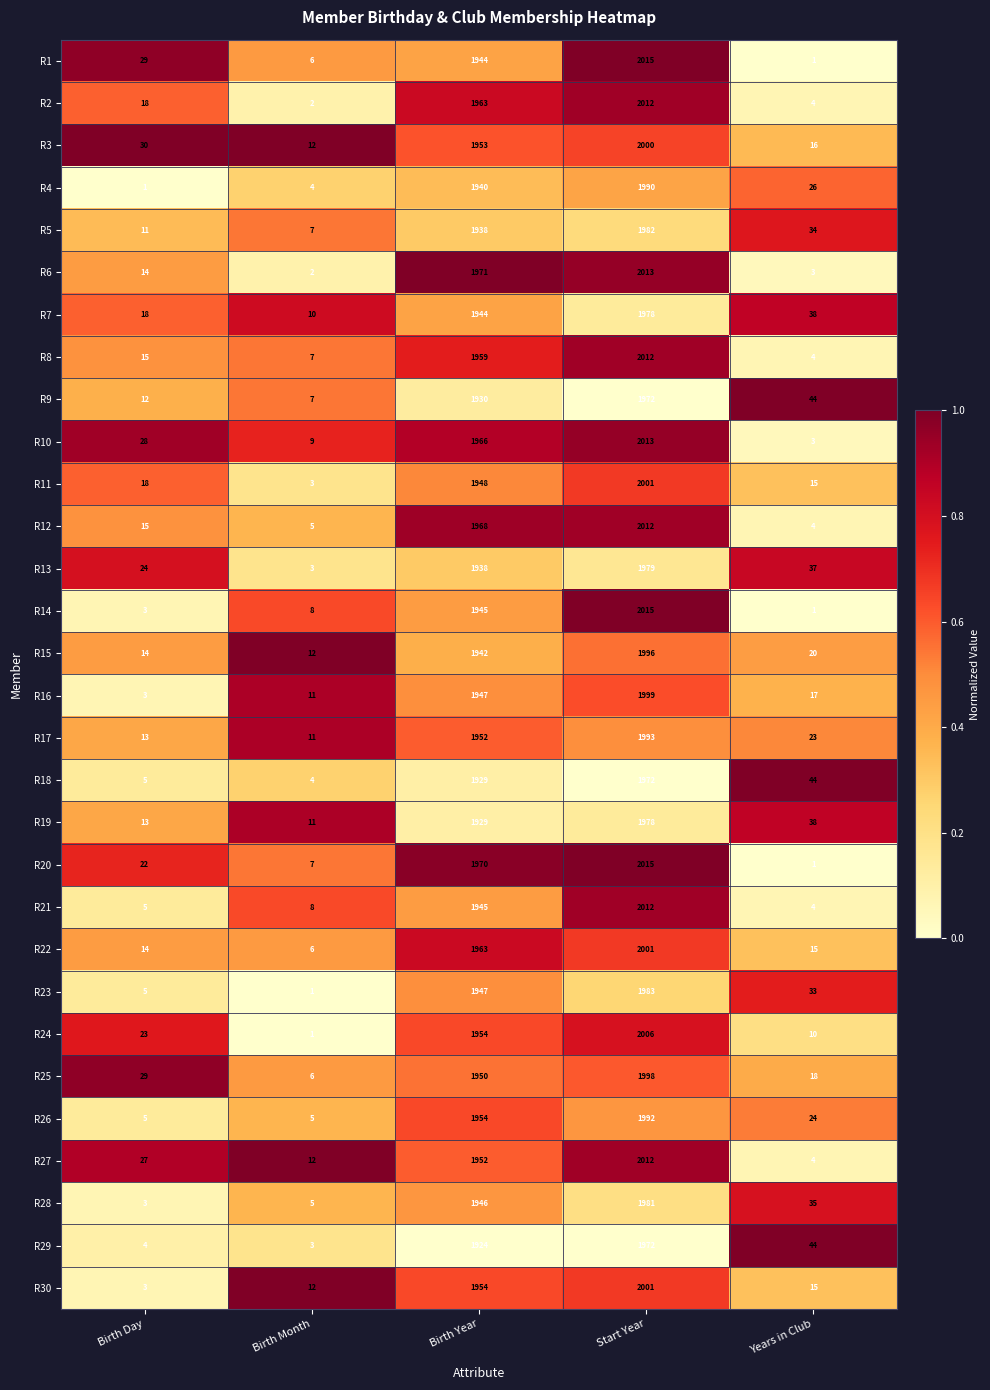

What is the difference between the second highest and second lowest values in the R11 series?

1933